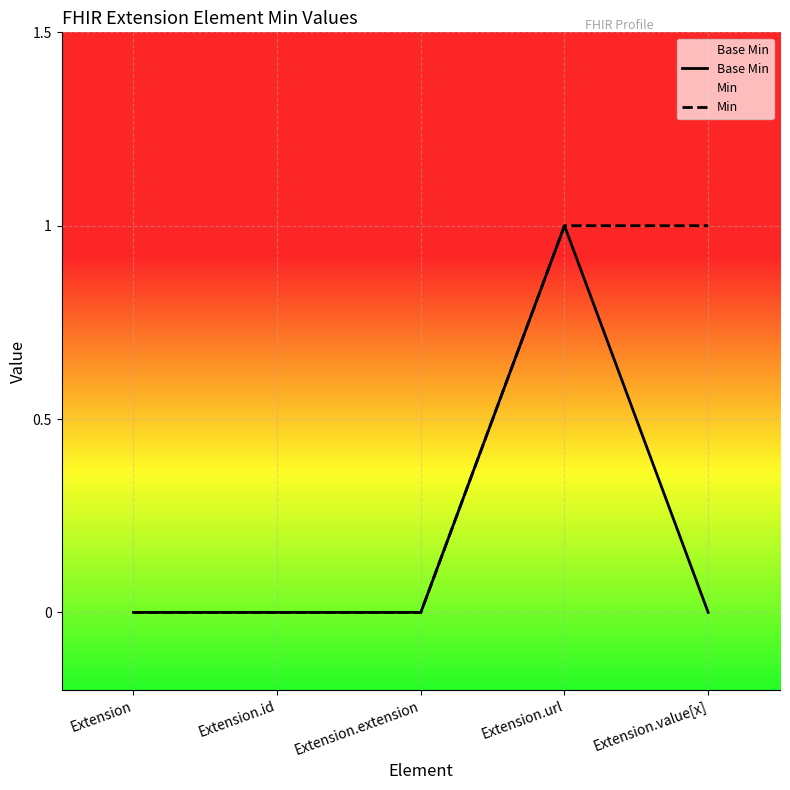

Is this an area chart (filled region under the line)?

No